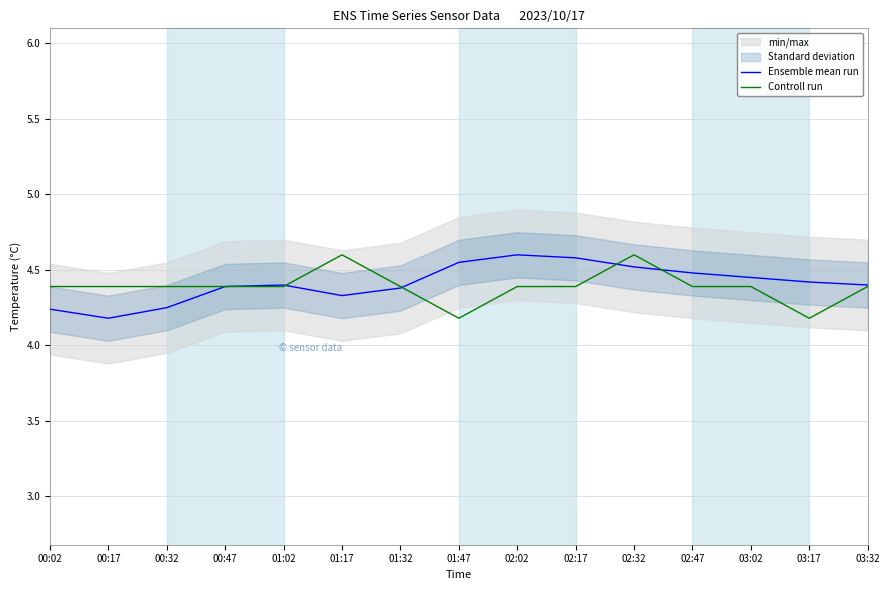

True or false: Controll run has a value of 7.1 at 01:32.

False